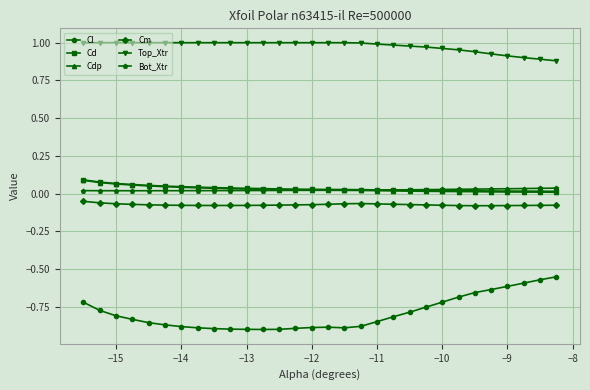

Does the chart have visible grid lines?

Yes